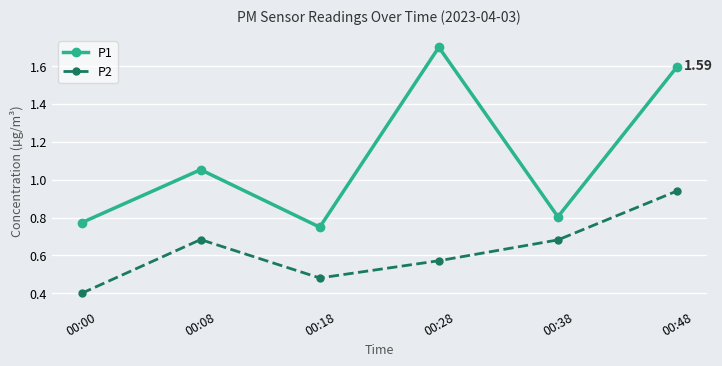

Is it true that P1 equals 0.5 at 00:48?

False